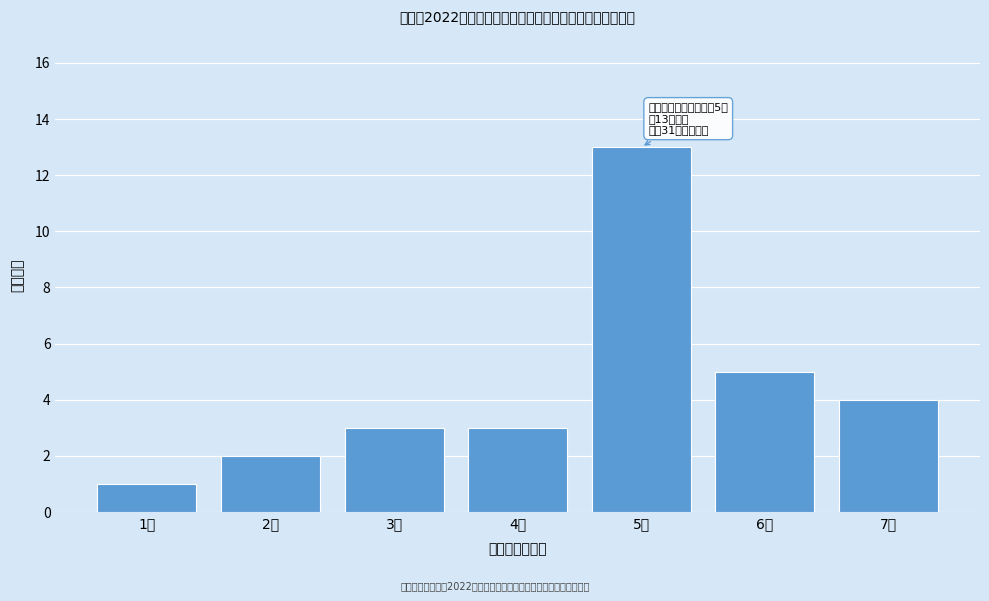

Reading left to right, list all the values displayed in this chart.

1	2	3	3	13	5	4